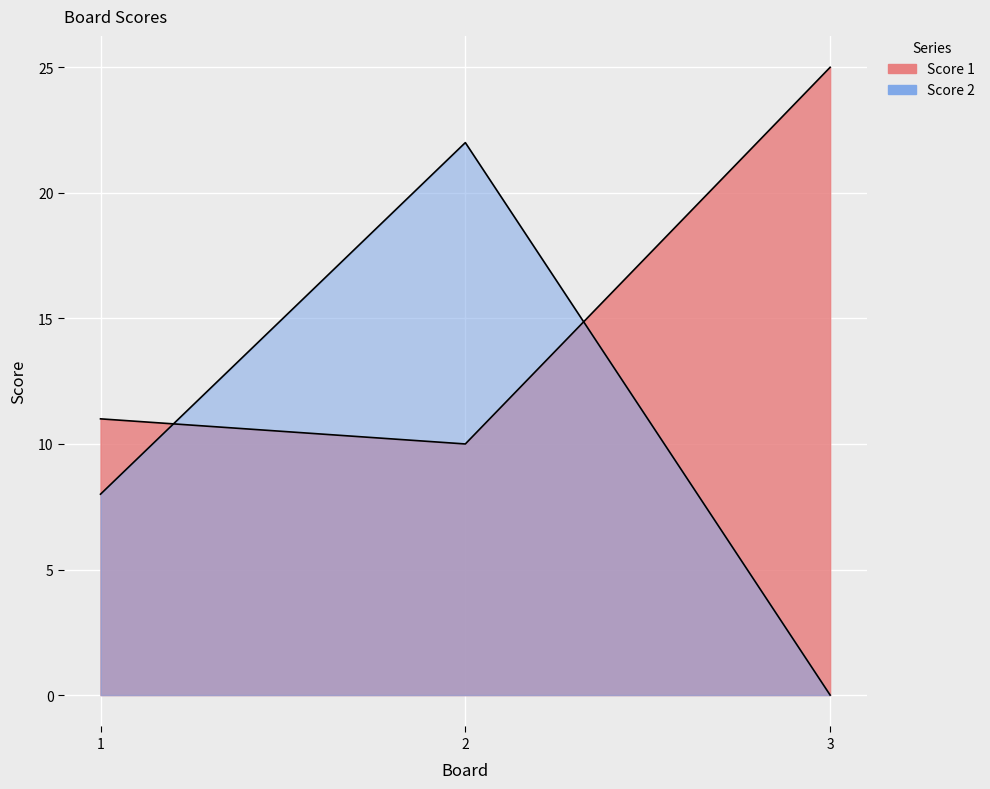

What are all the series names shown in the legend?

Score 1, Score 2